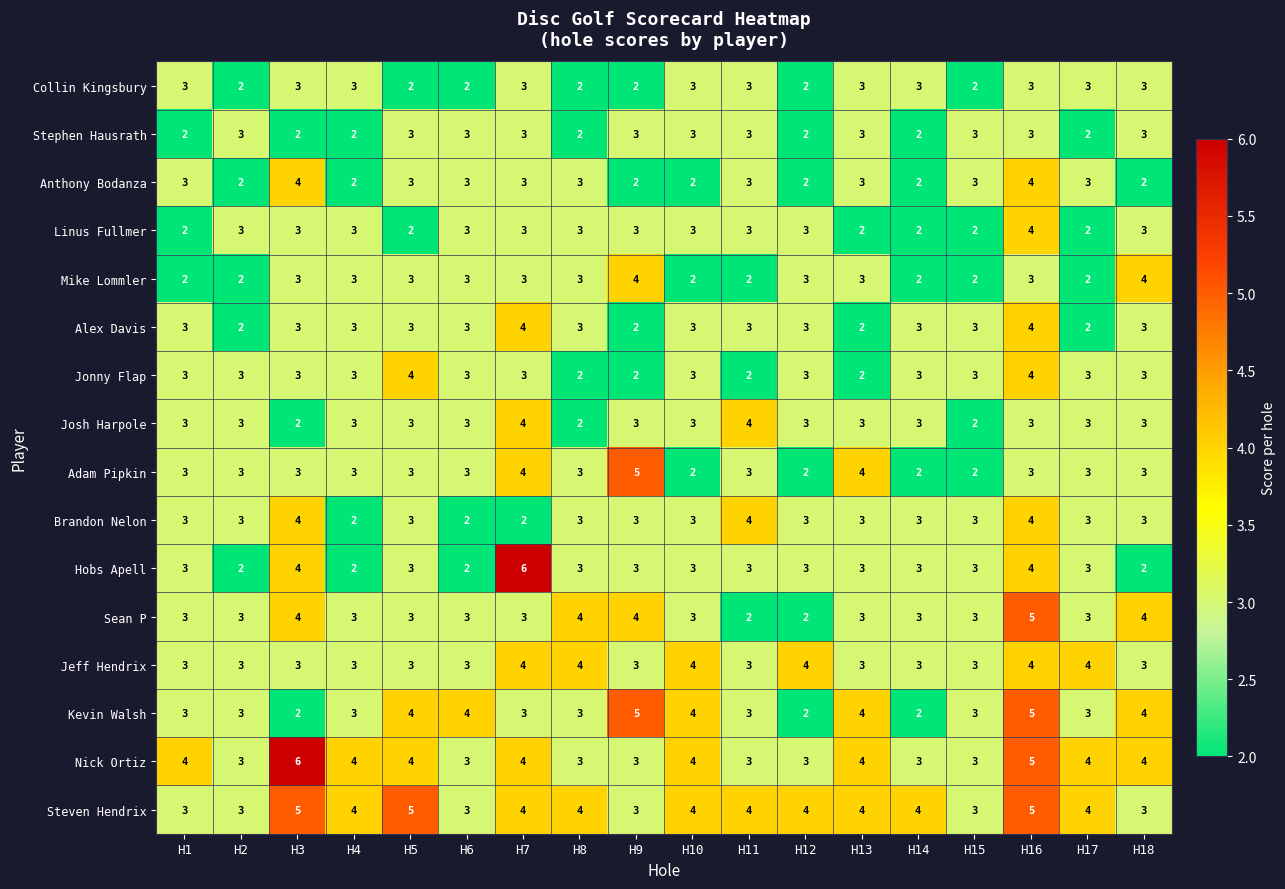

Which series changed the most between H2 and H3?

Nick Ortiz